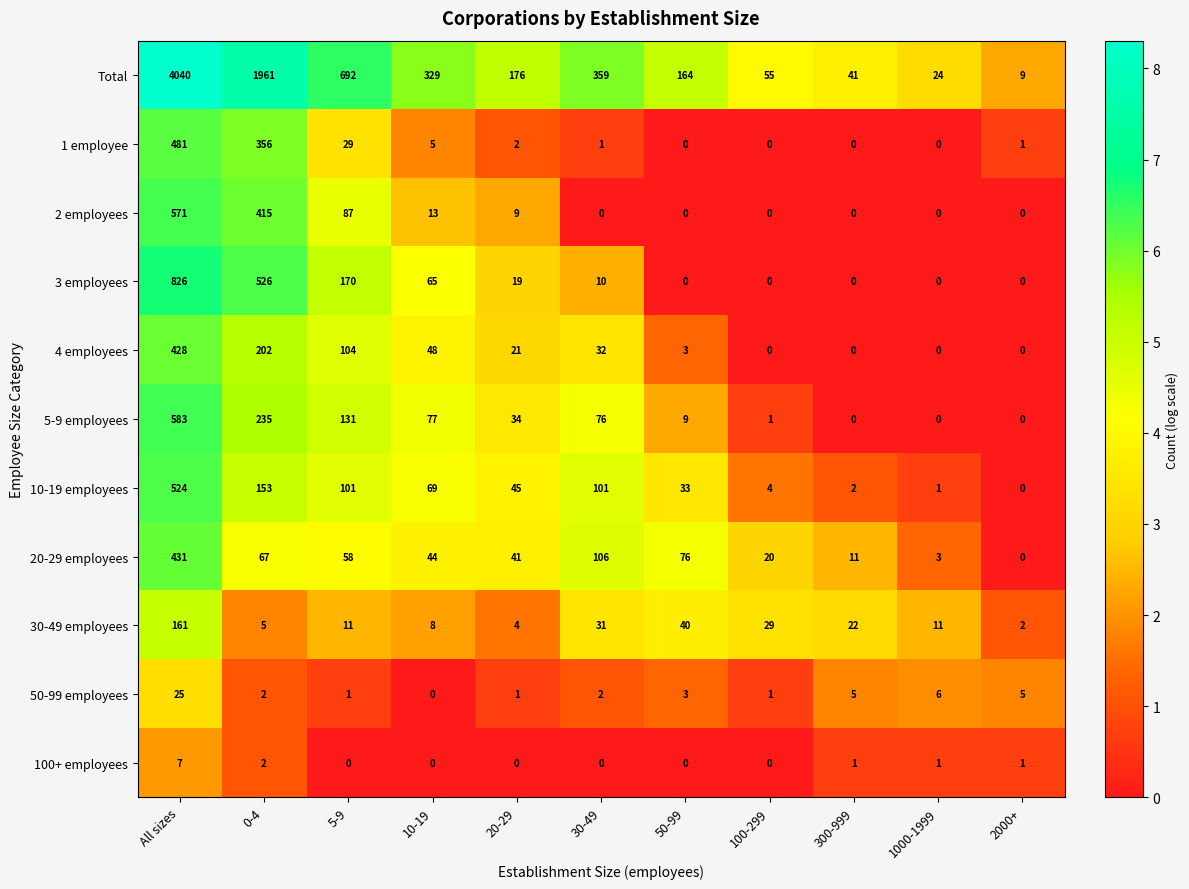

Rank the series at 20-29 from highest to lowest value.

Total, 10-19 employees, 20-29 employees, 5-9 employees, 4 employees, 3 employees, 2 employees, 30-49 employees, 1 employee, 50-99 employees, 100+ employees